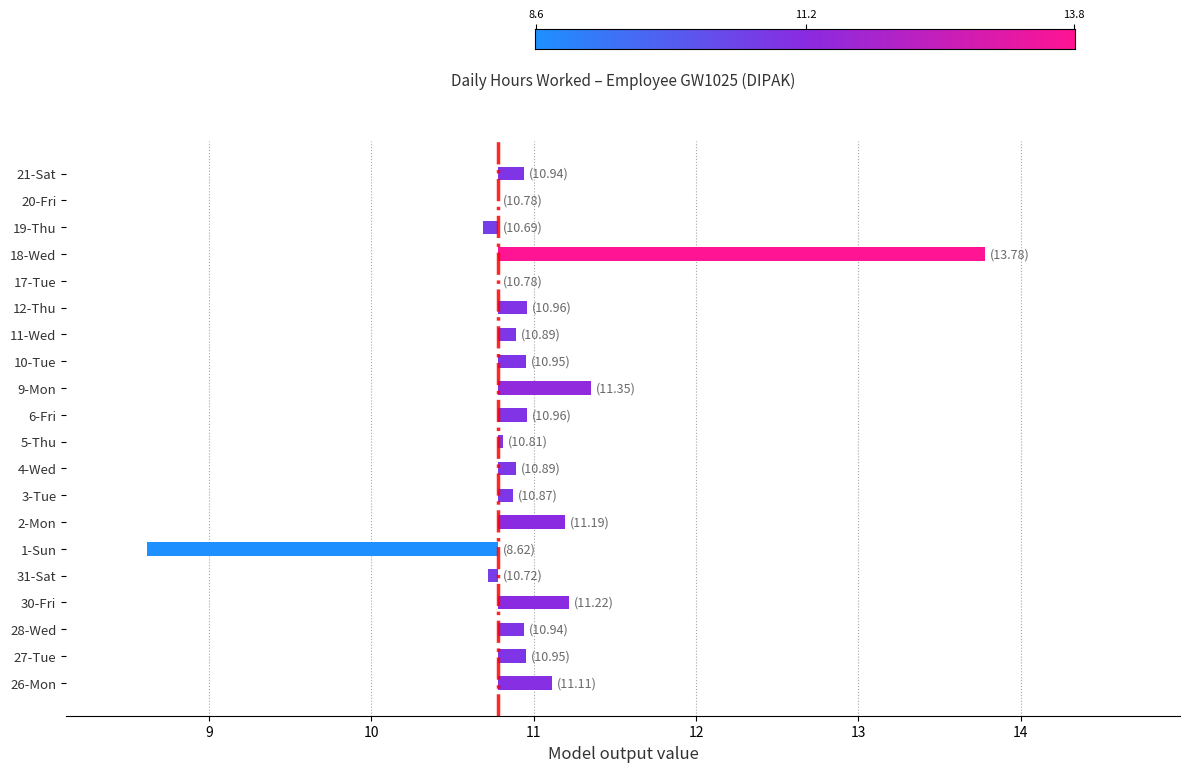

What is the change in value from 27-Tue to 20-Fri?

-0.2